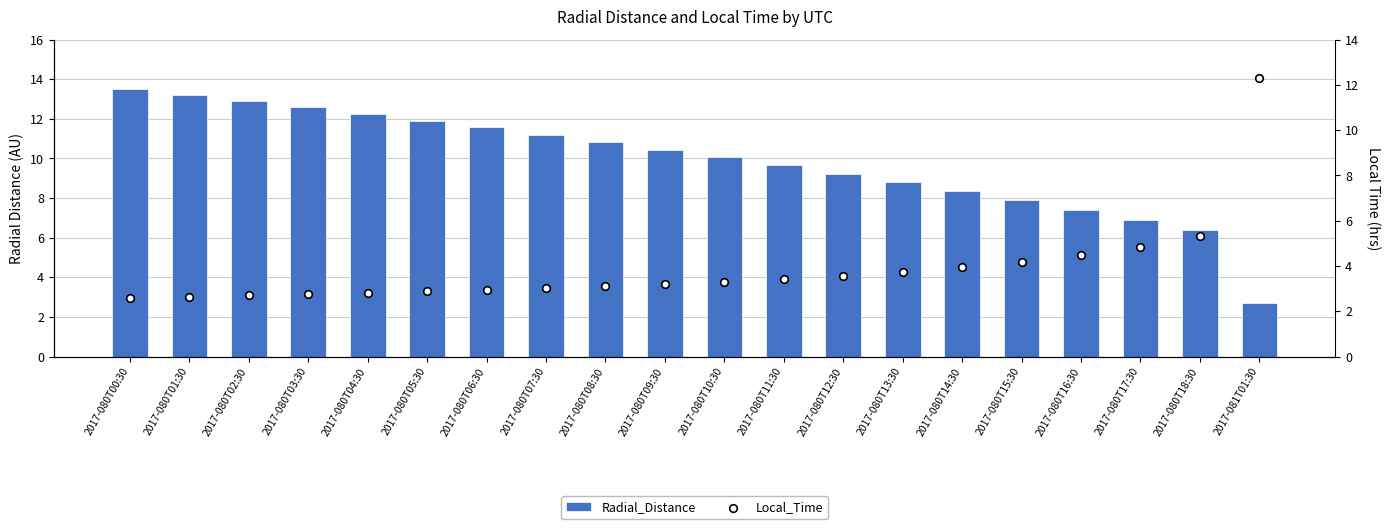

Which series contains the highest Y value?

Radial_Distance